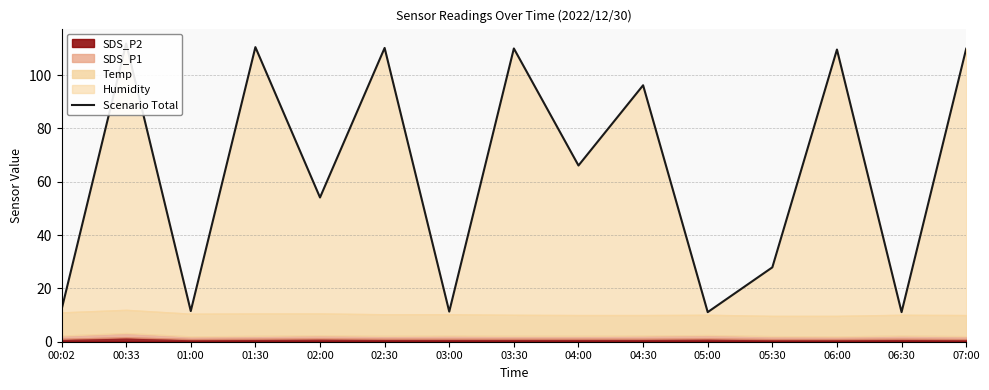

What is the label of the 7th point from the right?

04:00